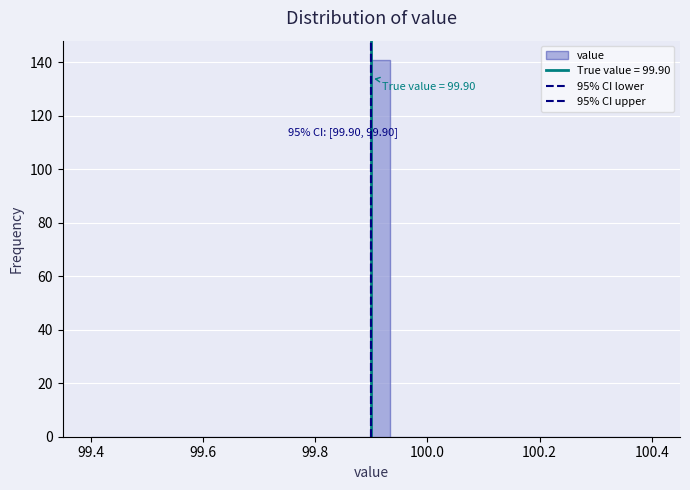

Read against the x-axis, roughly where is the centre of the tallest bar?

99.92